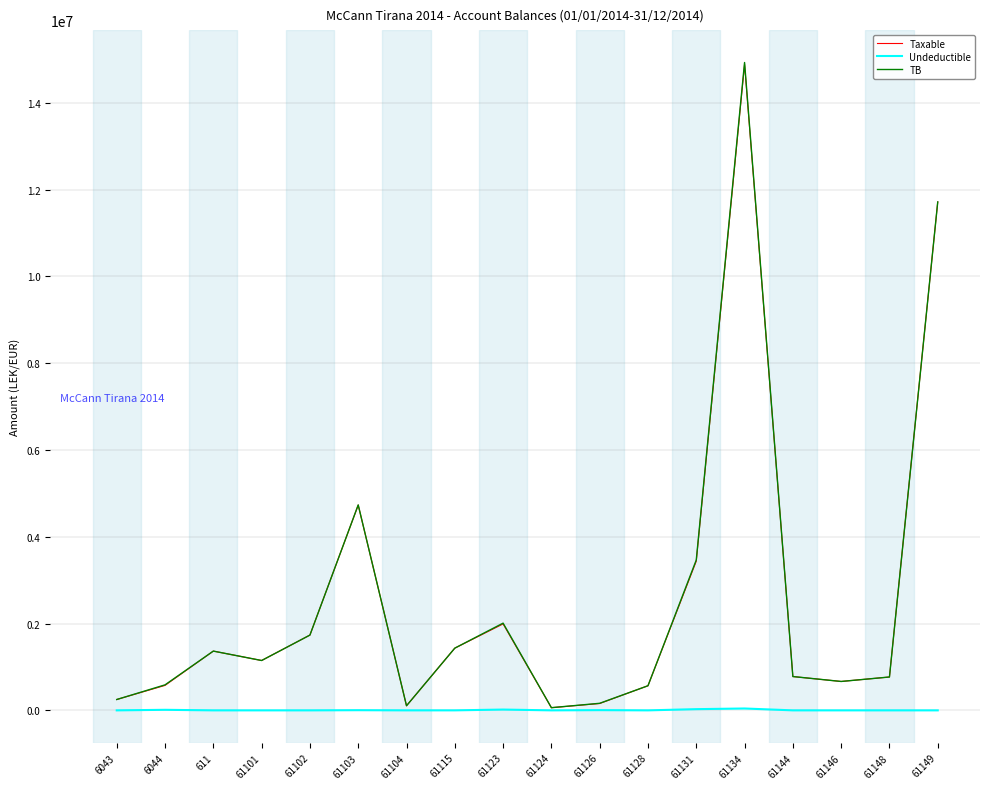

The value of Undeductible at 61148 is 0.0. True or false?

True